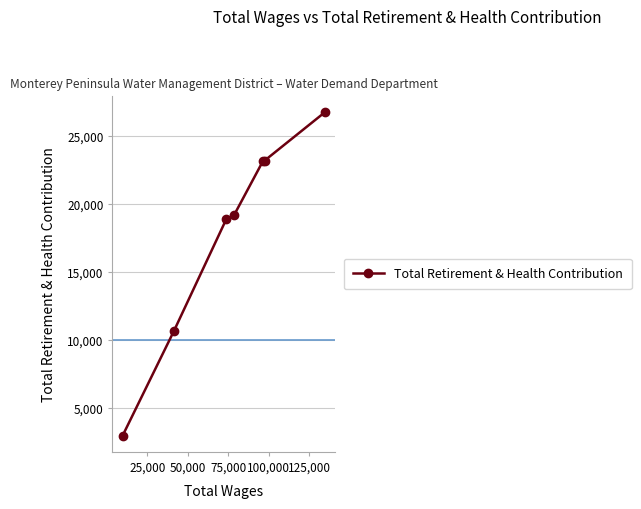

How many data points are above 19214?

3